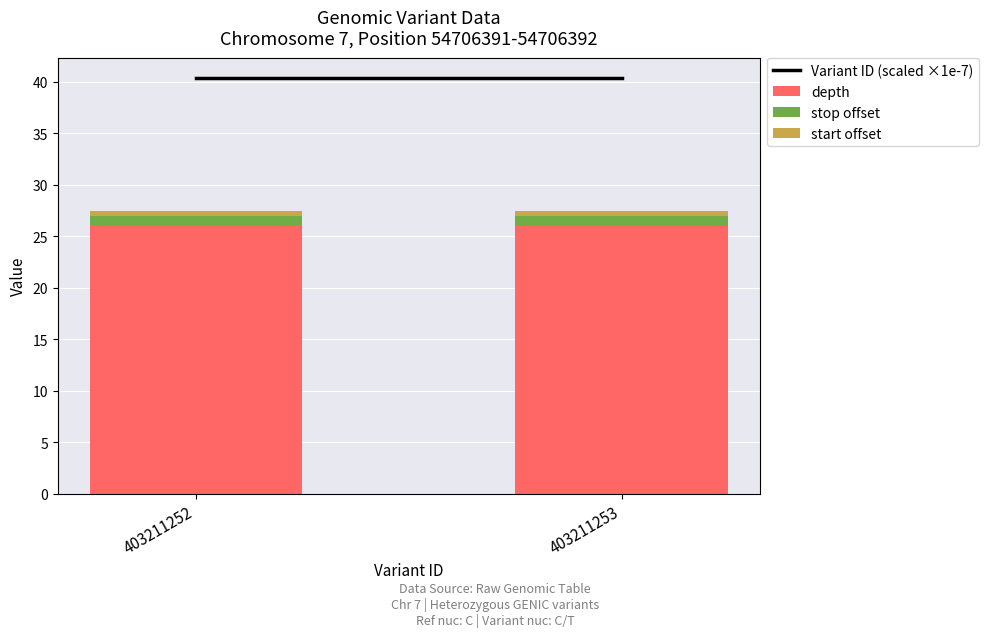

The value of depth at 403211252 is 26.0. True or false?

True